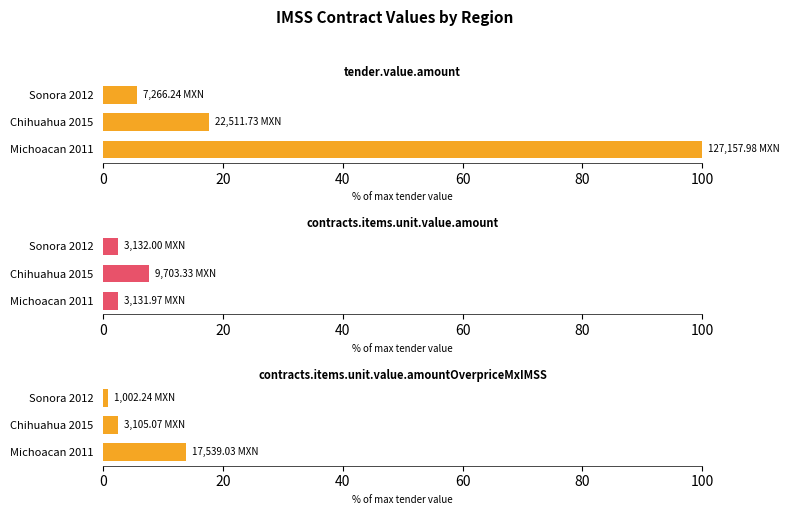

Between Michoacan 2011 and Sonora 2012, which series saw the biggest shift?

tender.value.amount